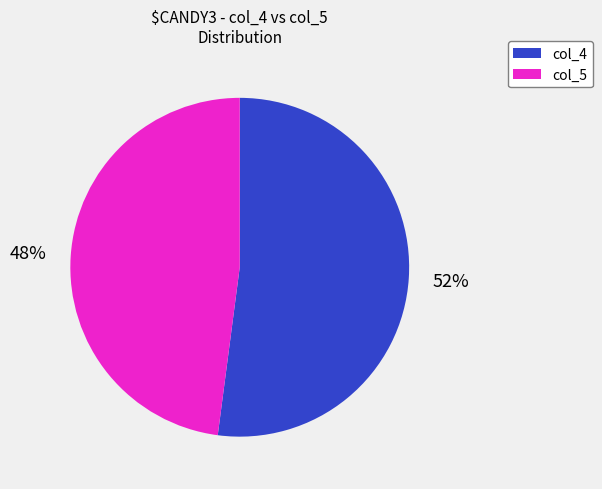

Rank the categories by value from lowest to highest.

col_5, col_4